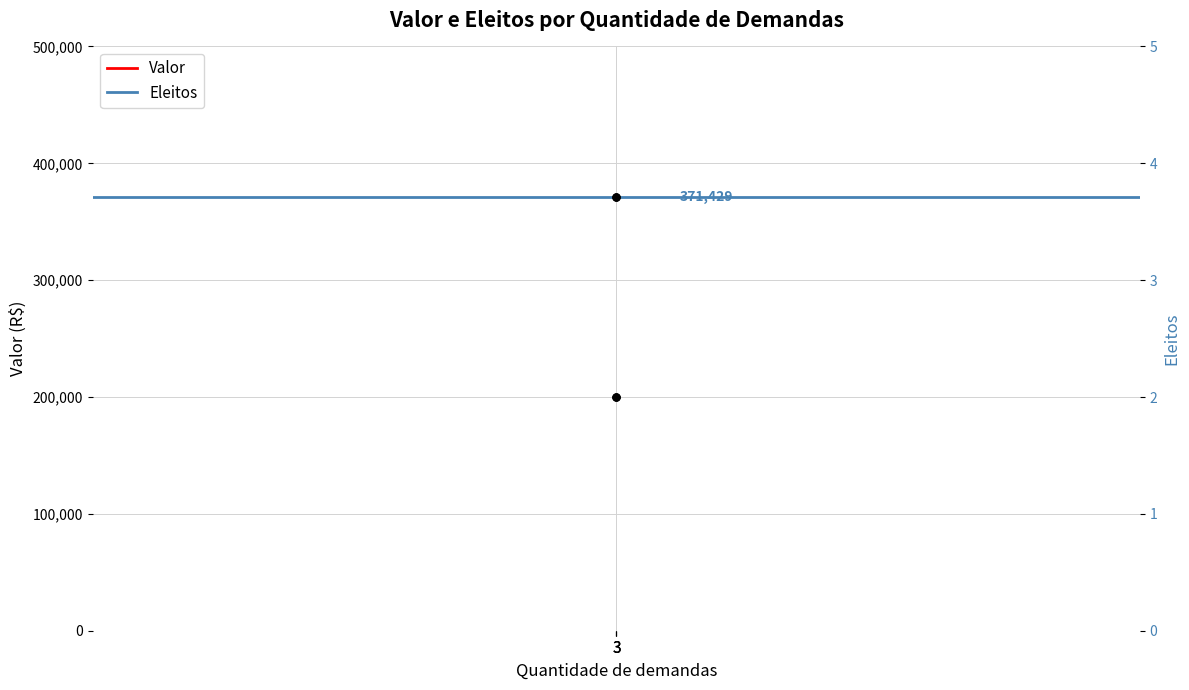

What is the approximate value of Eleitos at 3?

2.0